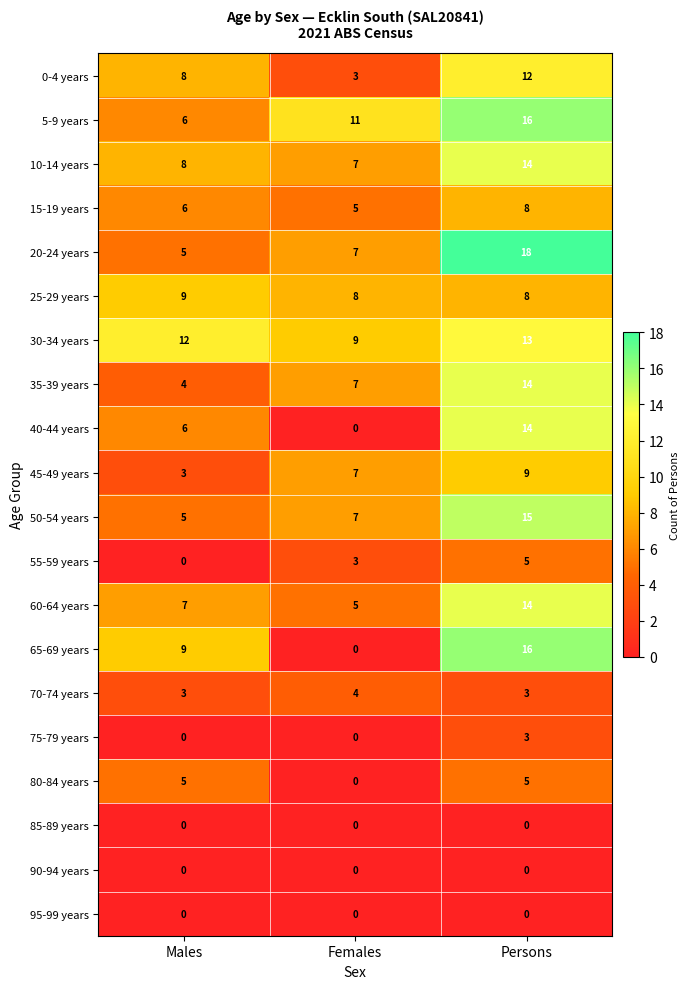

What is the difference between the second highest and minimum values in the 65-69 years series?

9